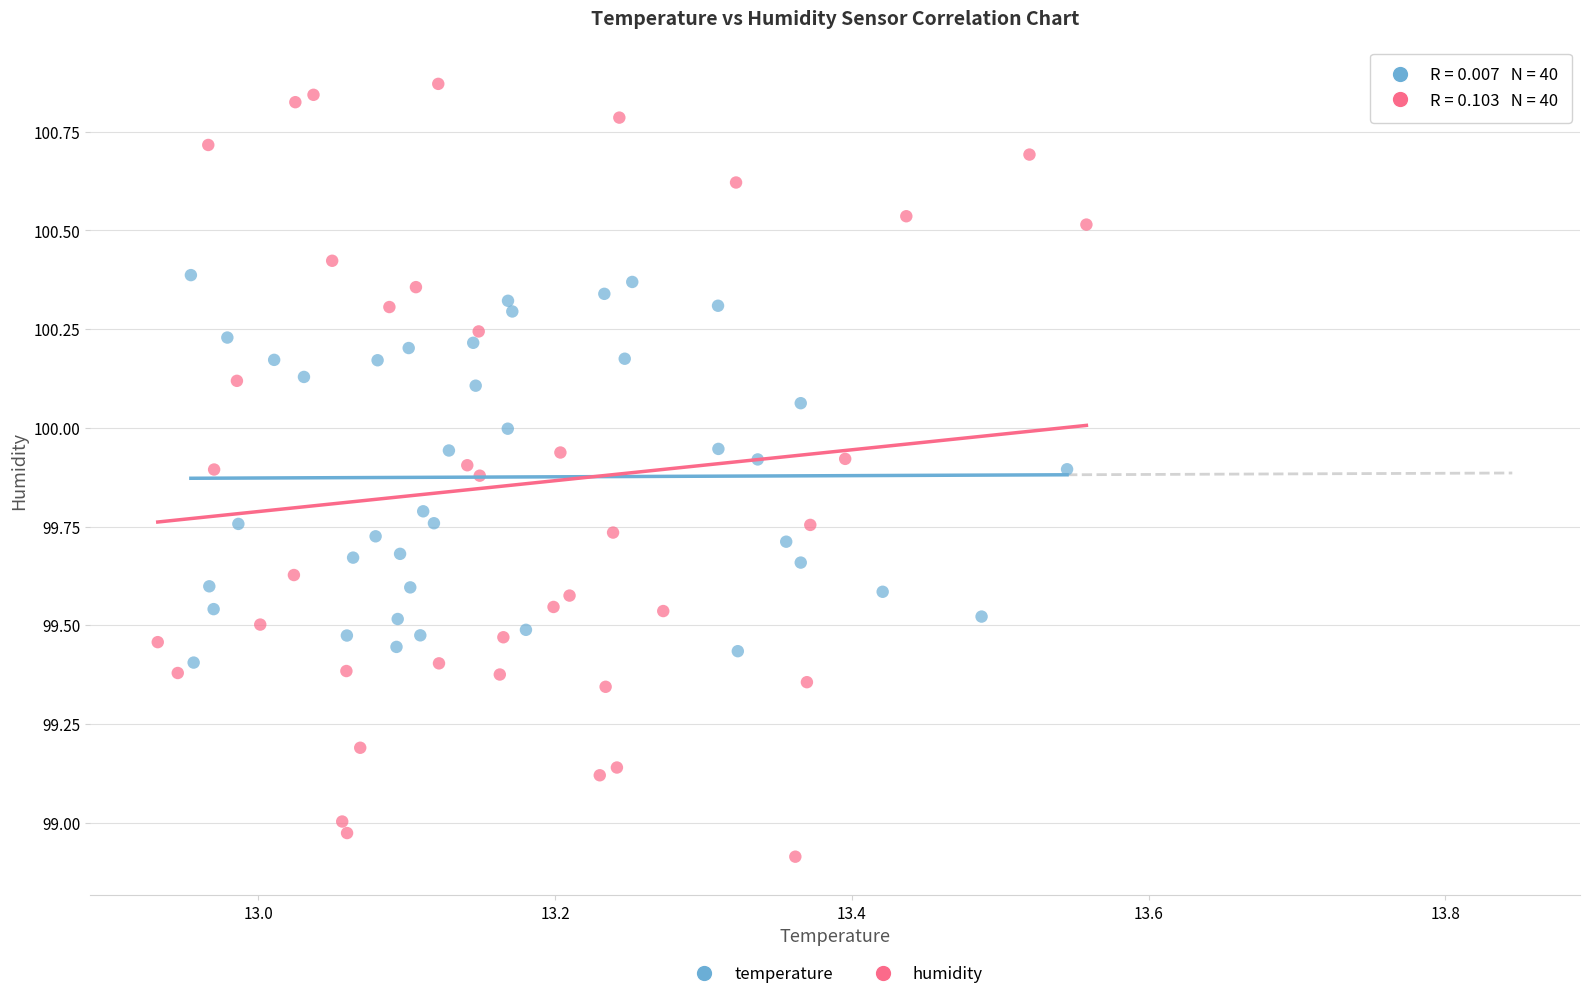

Which series has the widest spread of Y values?

humidity